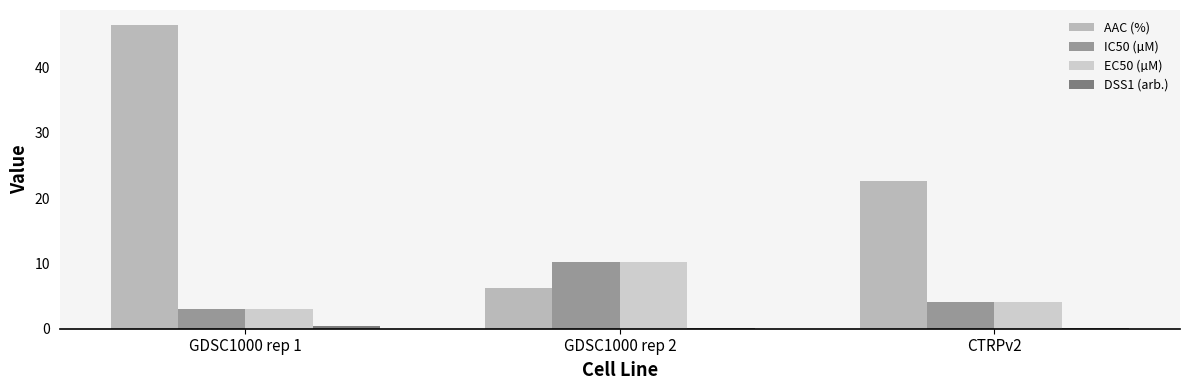

What is the greatest value displayed?

46.5